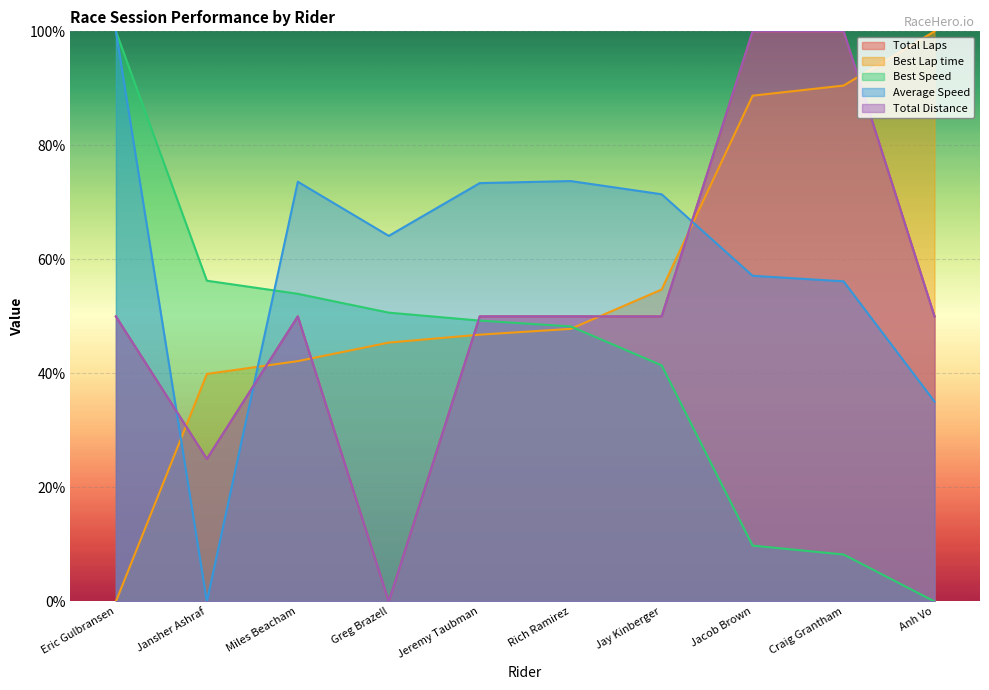

At which label does Best Speed first exceed 49?

Eric Gulbransen